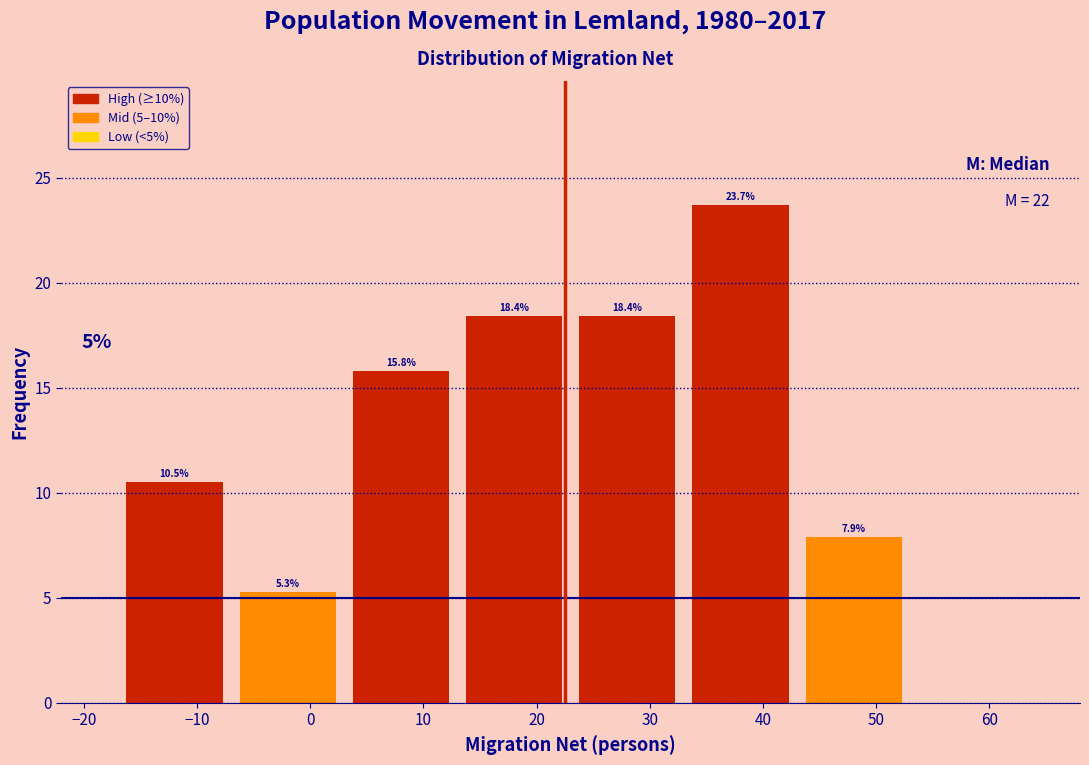

Which range on the x-axis has the tallest bar?

33 to 43